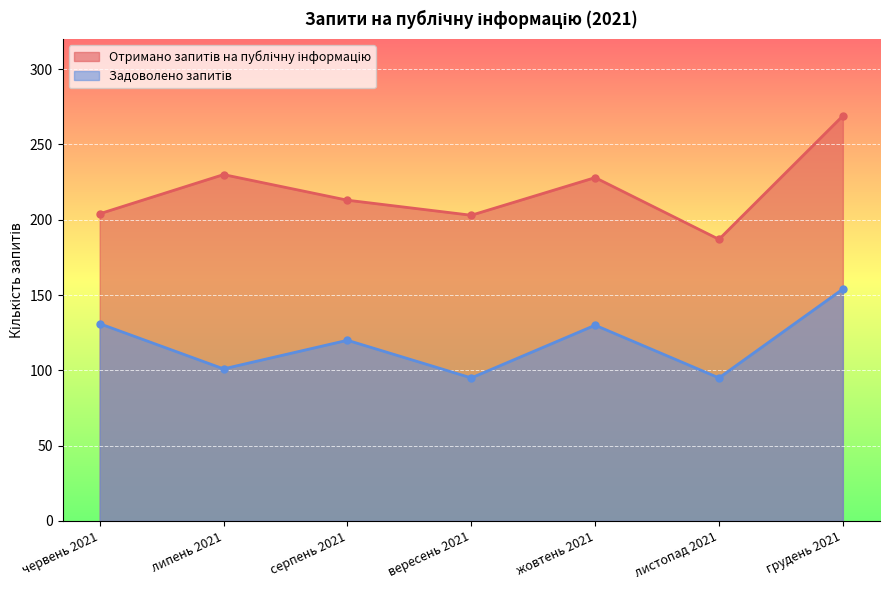

Reading left to right, list all the values displayed in this chart.

Отримано запитів на публічну інформацію: червень 2021=204	липень 2021=230	серпень 2021=213	вересень 2021=203	жовтень 2021=228	листопад 2021=187	грудень 2021=269
Задоволено запитів: червень 2021=131	липень 2021=101	серпень 2021=120	вересень 2021=95	жовтень 2021=130	листопад 2021=95	грудень 2021=154